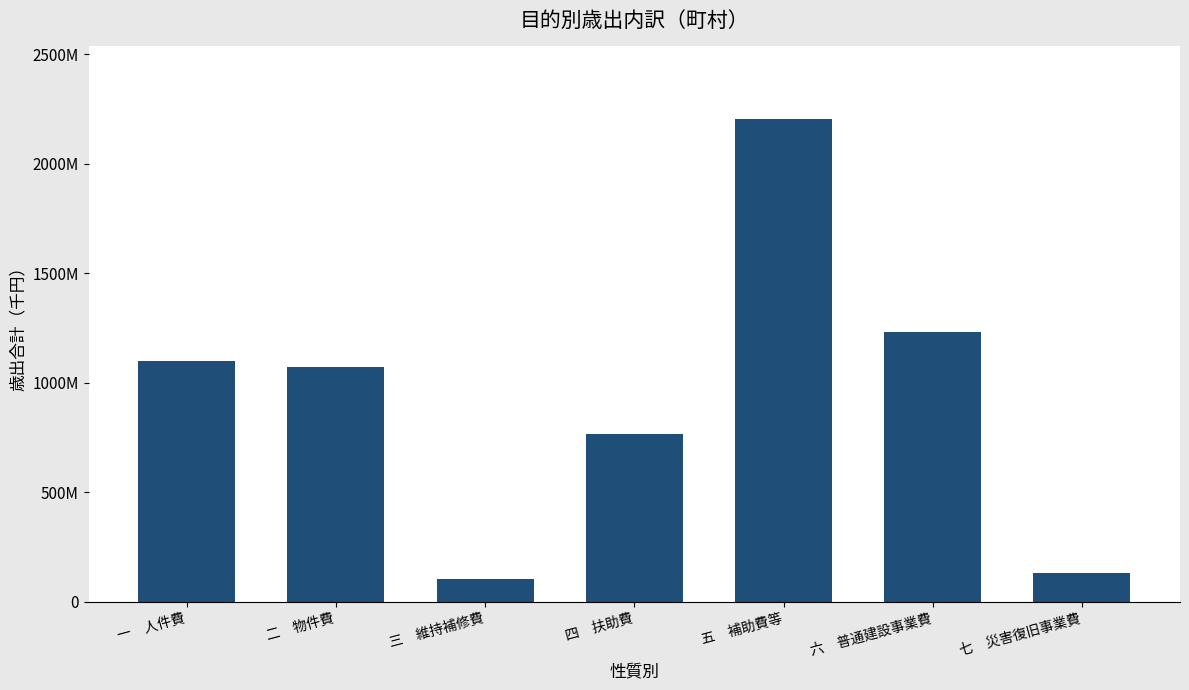

What is the change in value from 一　人件費 to 四　扶助費?

-329290267